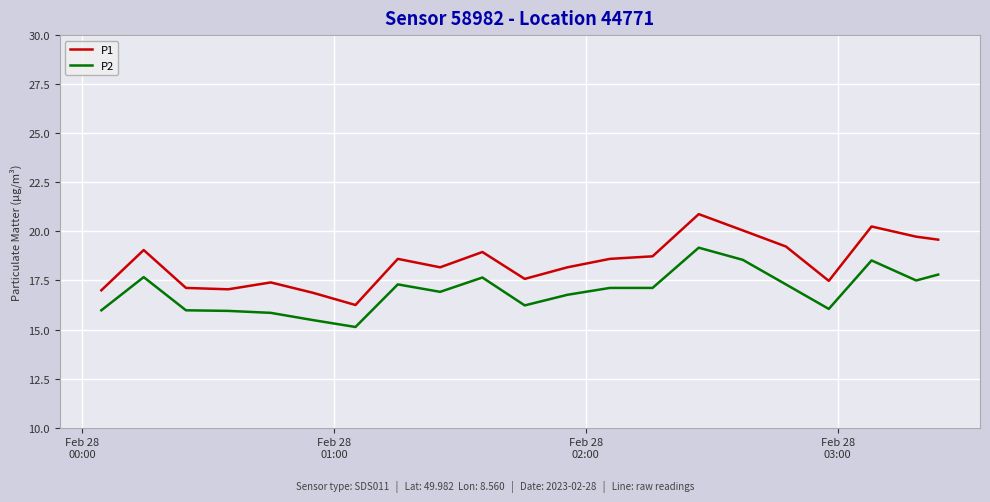

List the series in order of their overall mean, highest first.

P1, P2